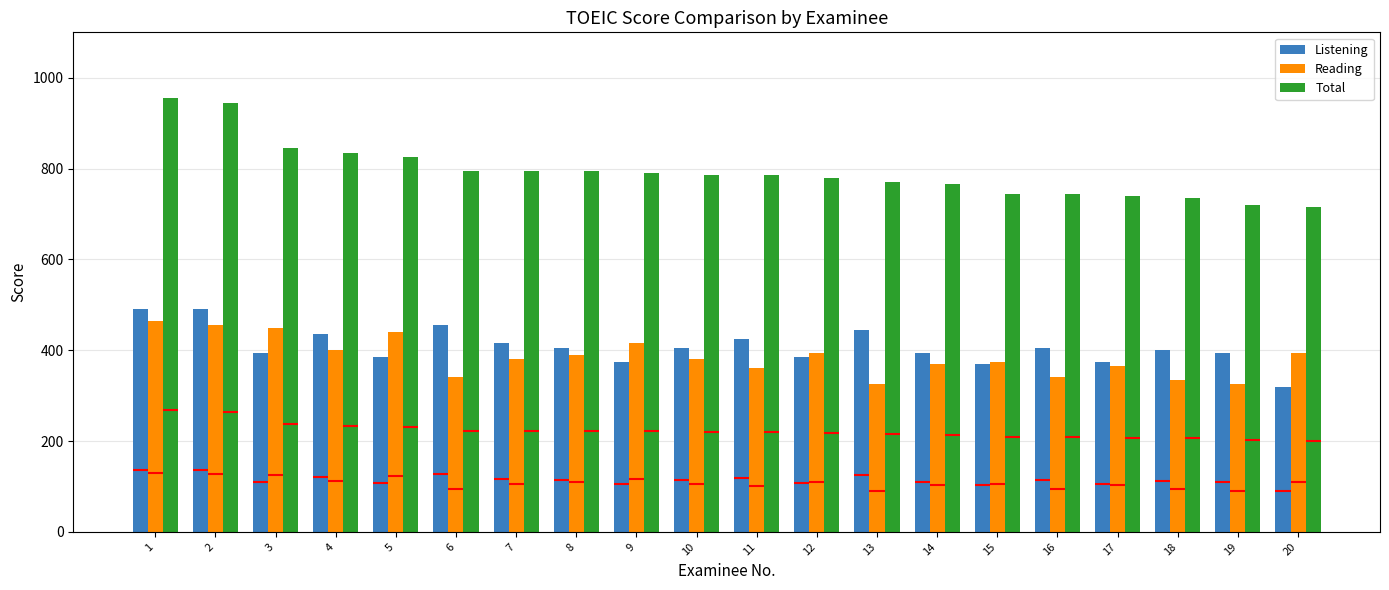

What is the maximum value for Listening?

490